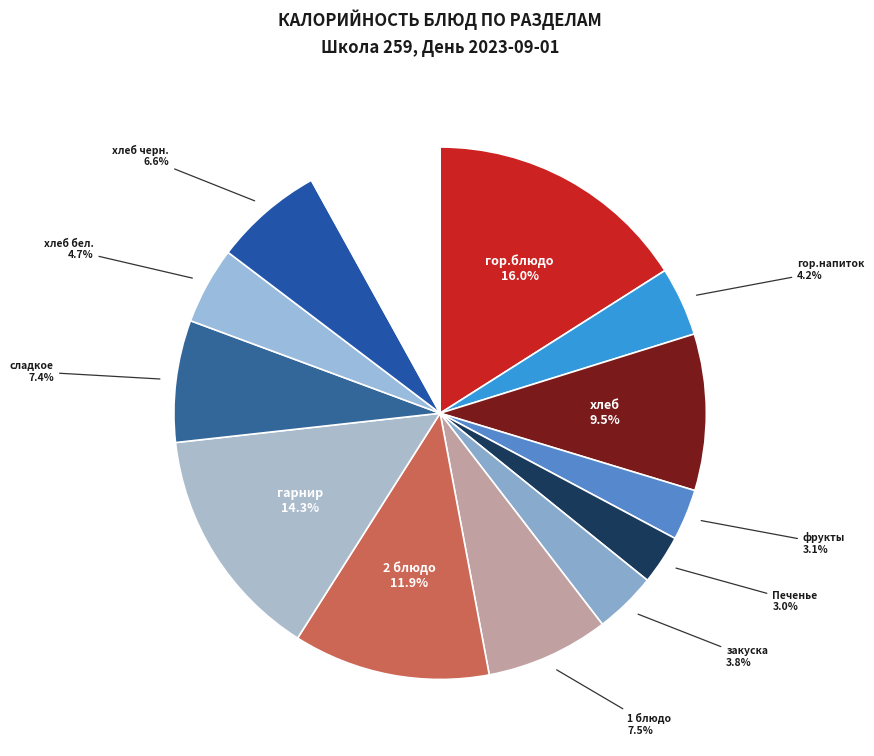

What is the largest slice in the pie chart?

гор.блюдо